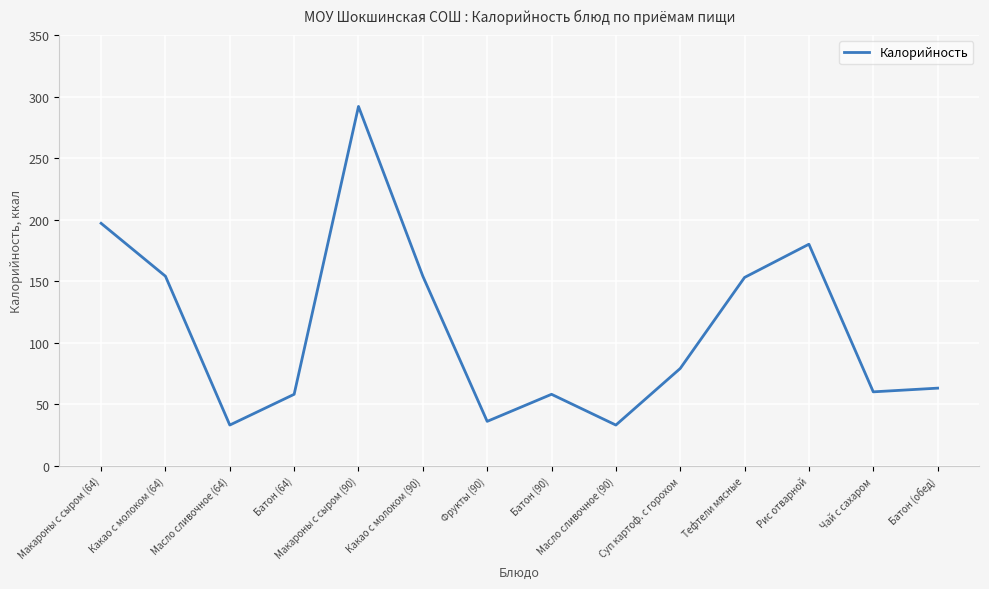

Approximately how many times larger is the value at Батон (64) compared to Фрукты (90)?

1.6